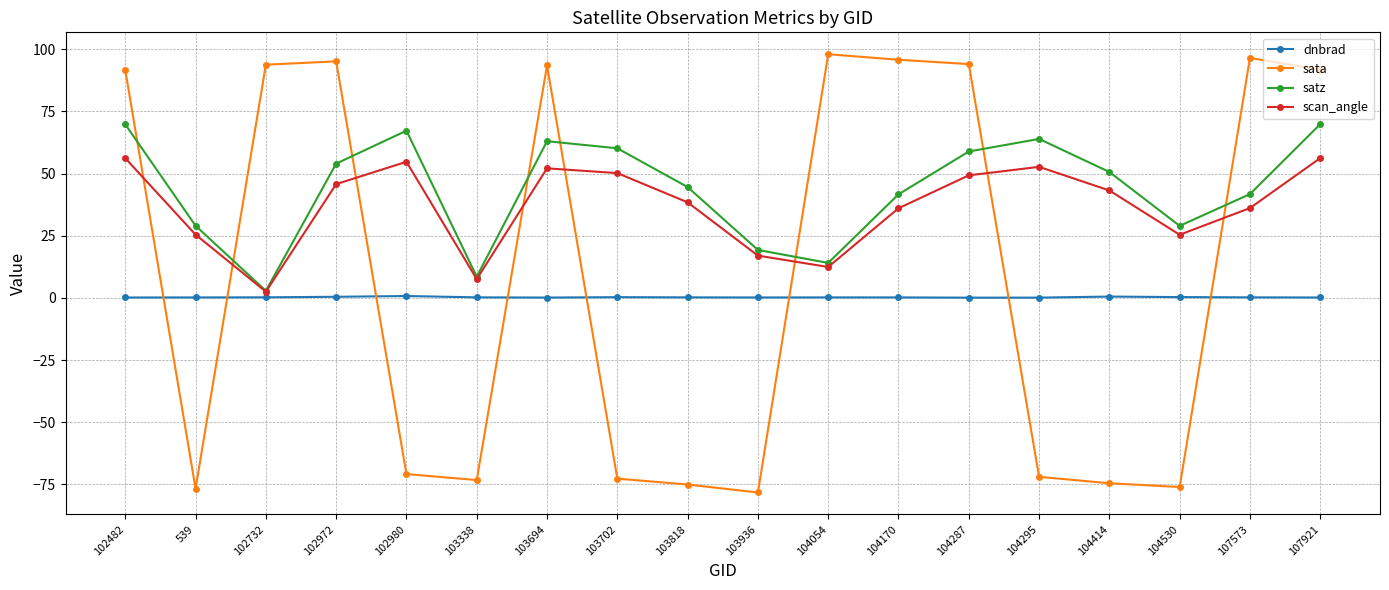

At which category does satz reach its first local peak?

102980